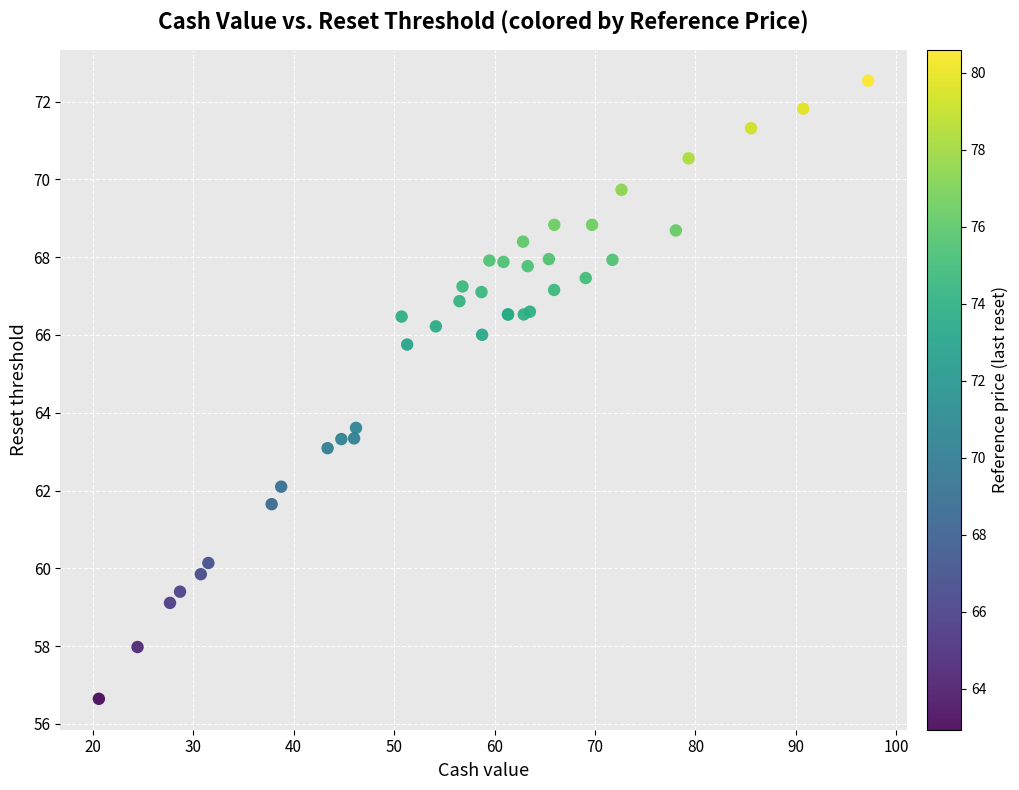

What Y value in the scatter plot is closest to 64?

63.6